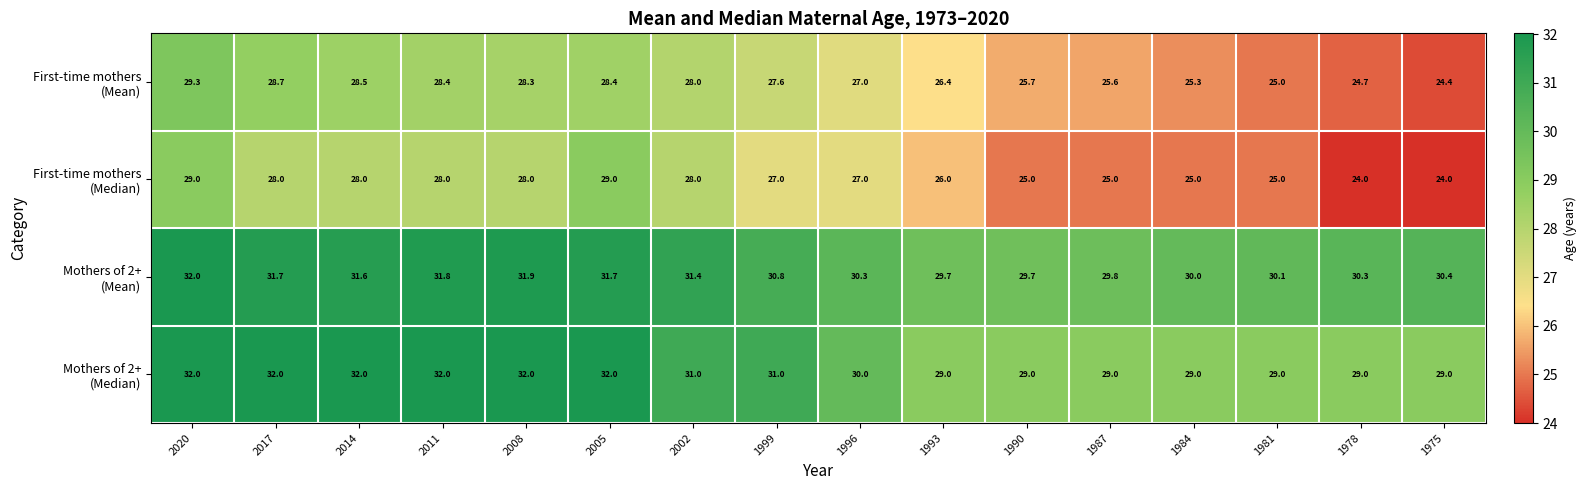

At which category is the sum across all series the highest?

2020